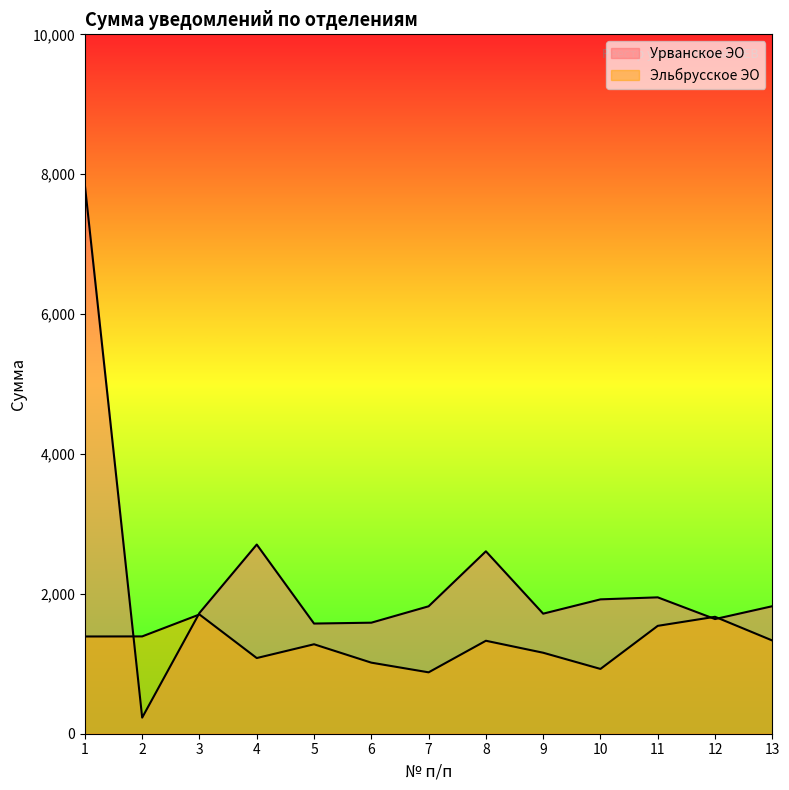

What is the spread (max minus min) of values at 1?

6449.7